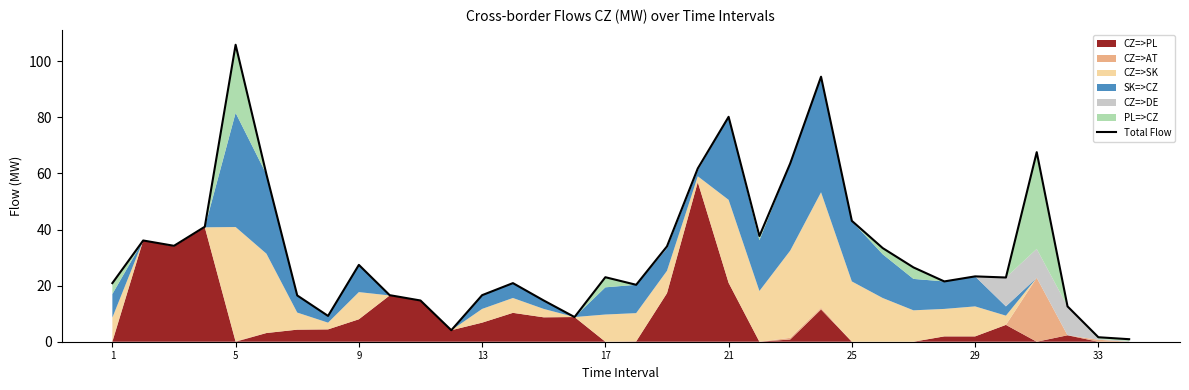

How many data points are less than 23?

16